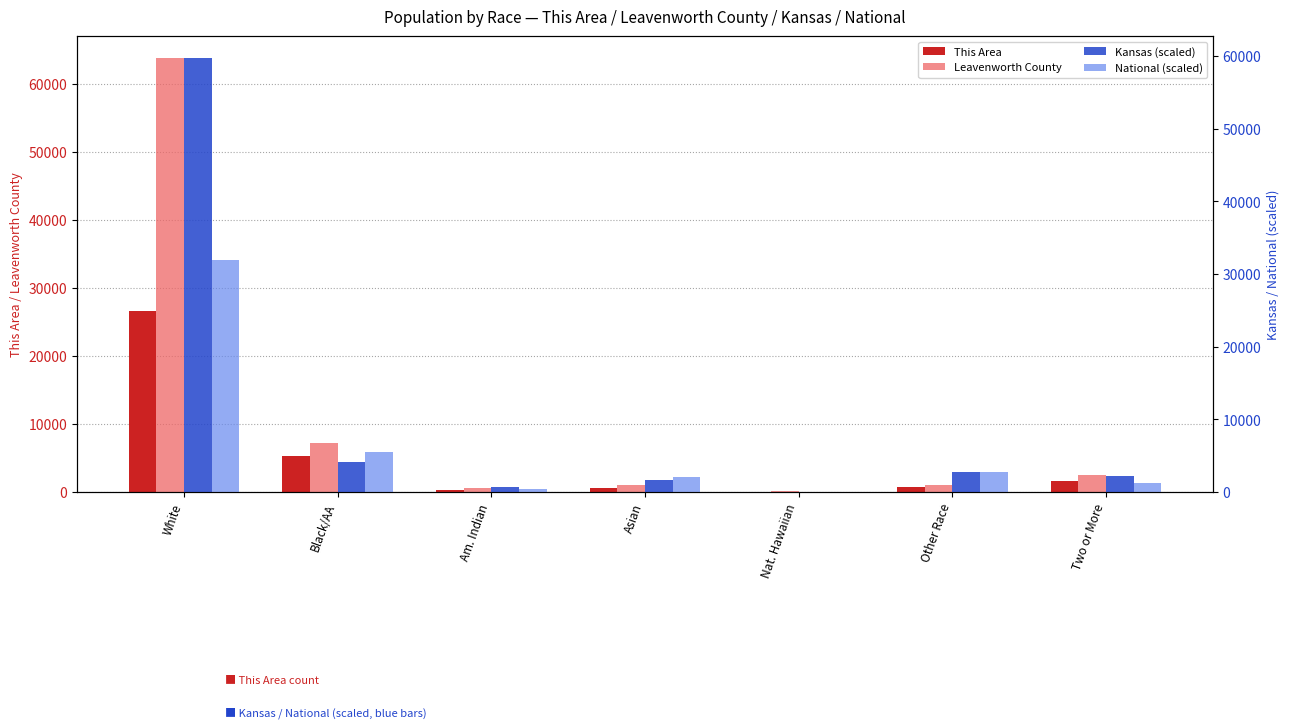

How many bars are there in total?

28